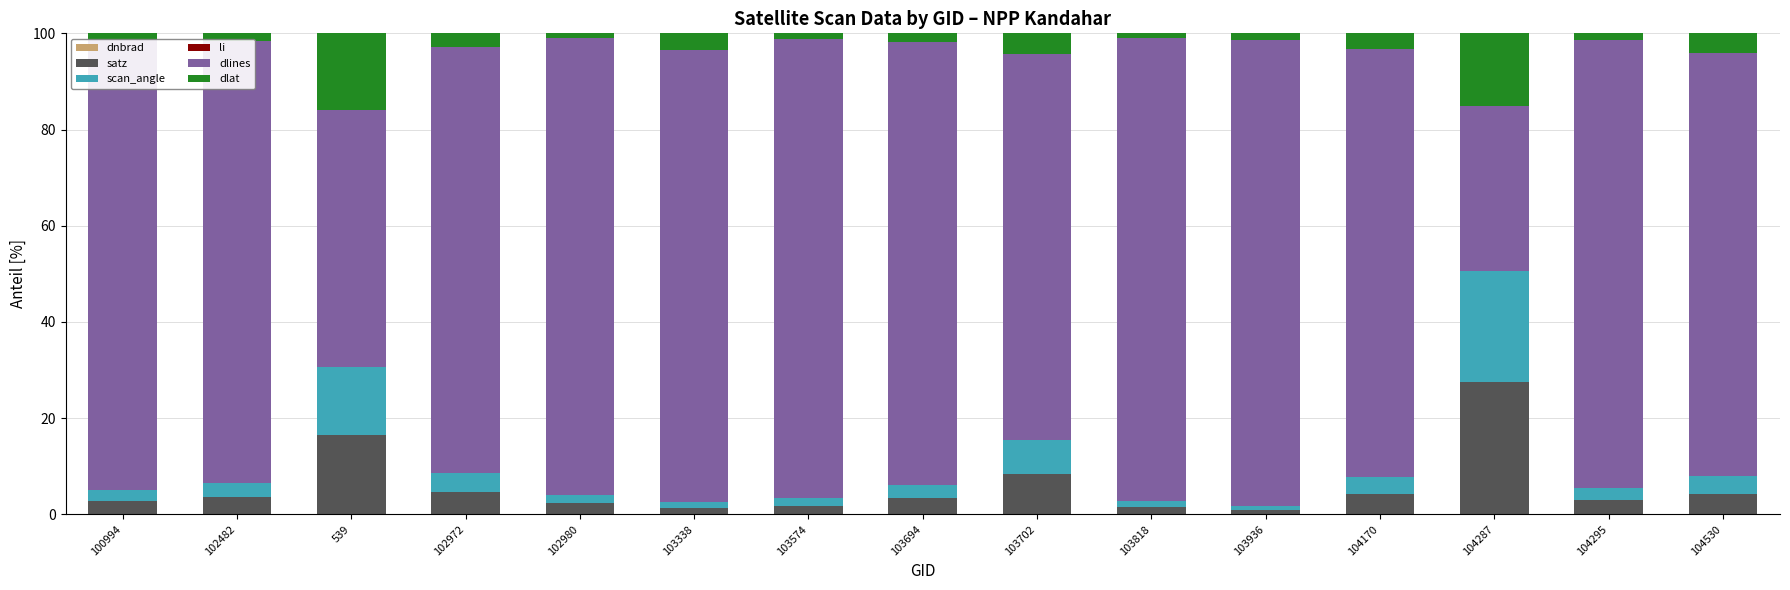

Does the chart contain stacked bars?

Yes